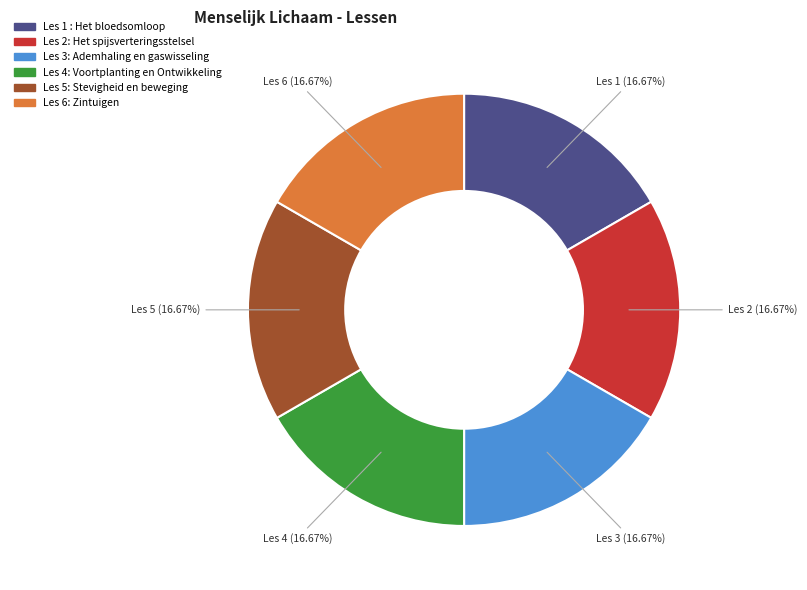

Does any single category account for the majority?

No